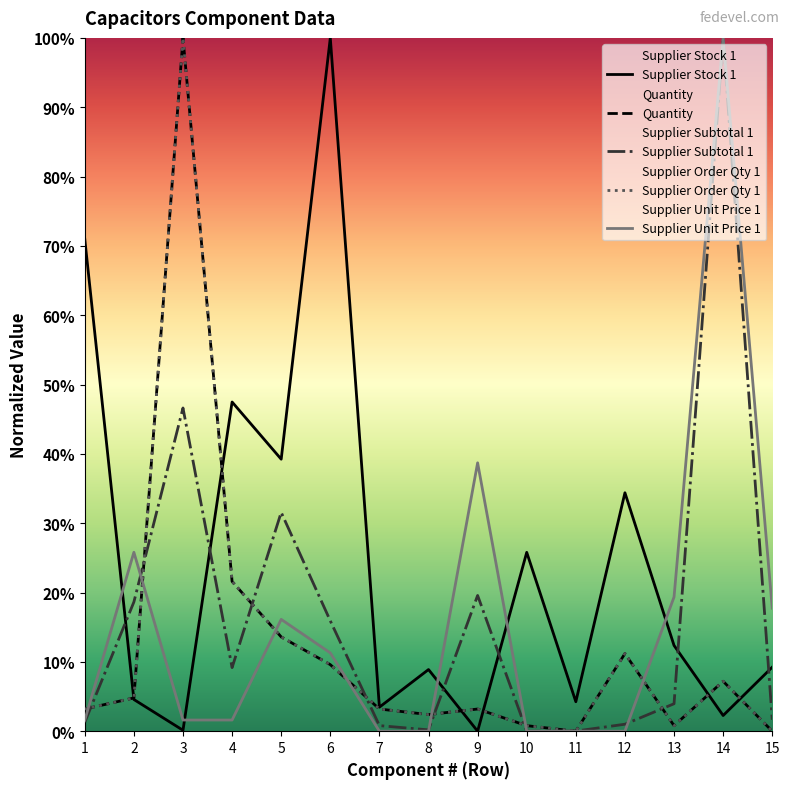

Where is the first local maximum for Supplier Subtotal 1?

3